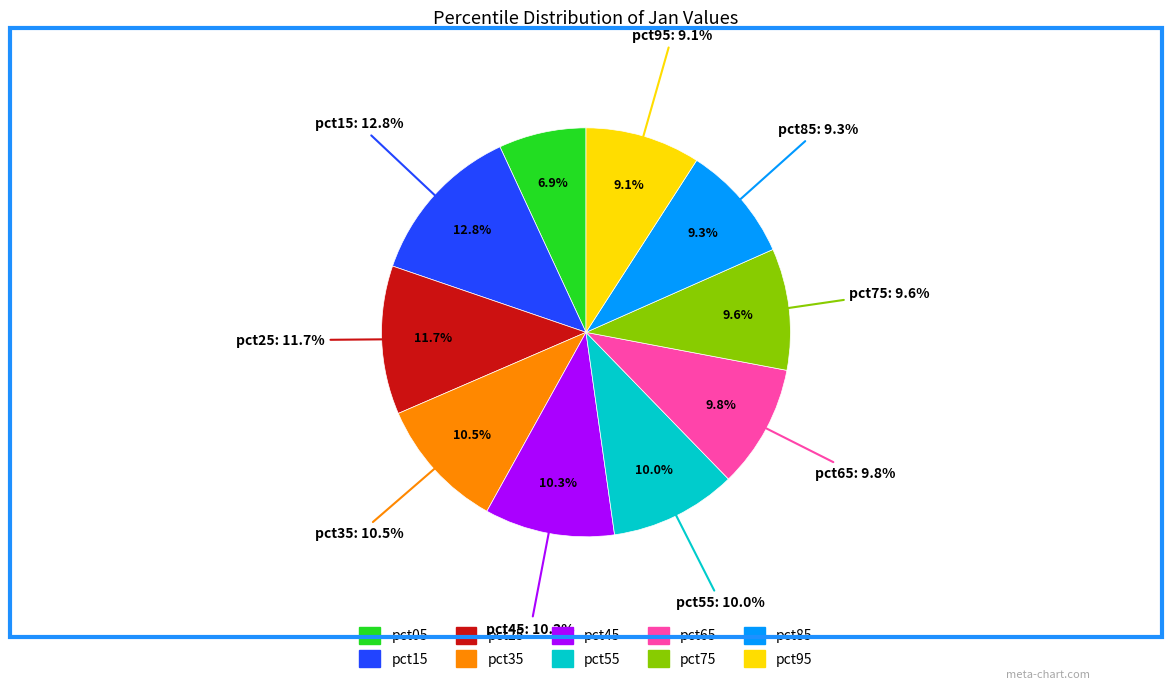

Rank the categories by value from highest to lowest.

pct15, pct25, pct35, pct45, pct55, pct65, pct75, pct85, pct95, pct05